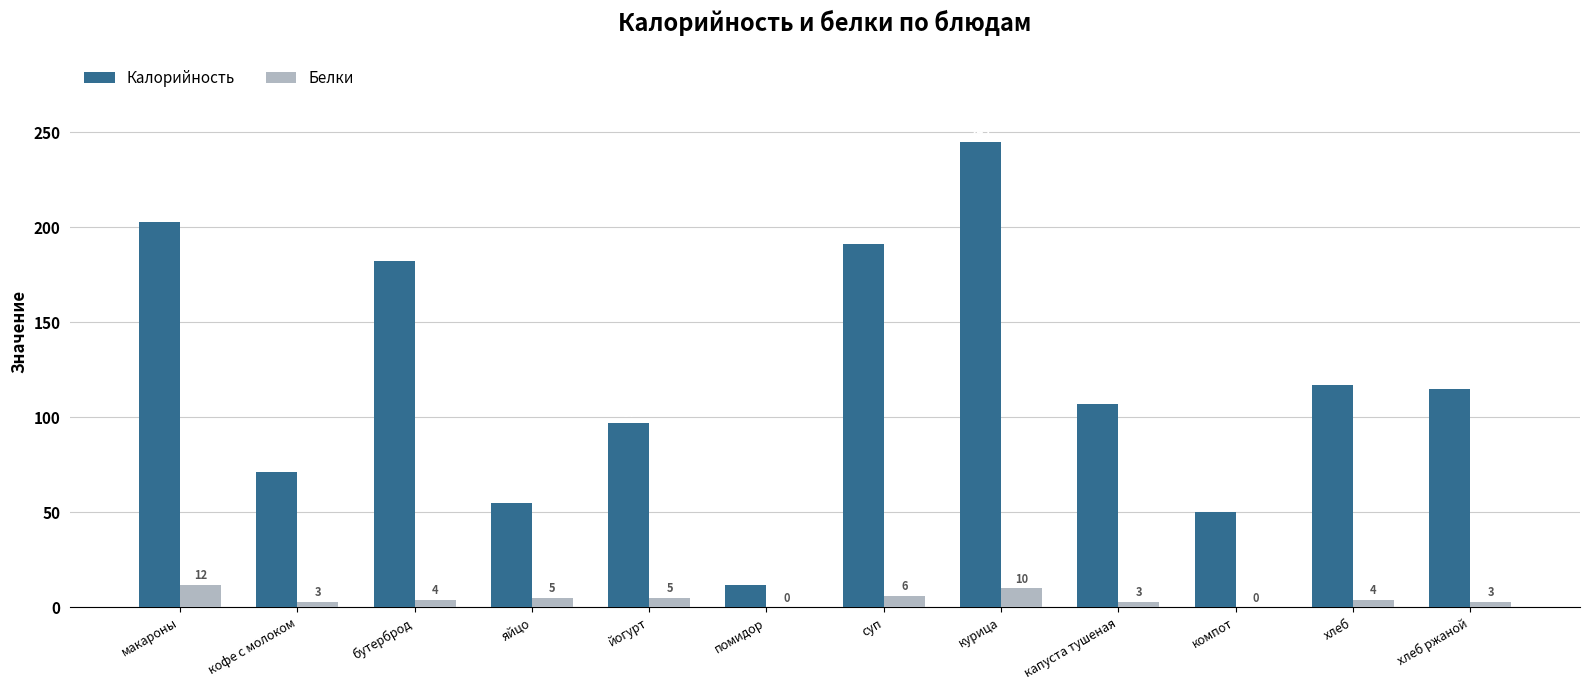

Is the value of Калорийность at помидор greater than the value of Белки at бутерброд?

Yes